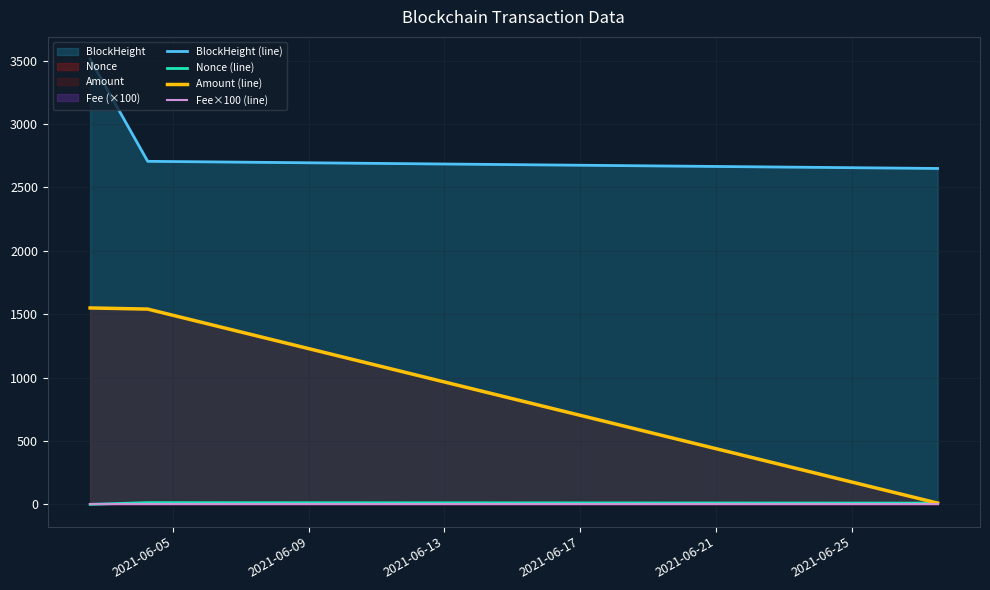

What is the value of the Amount (line) point at the 1st from the left?

1549.0